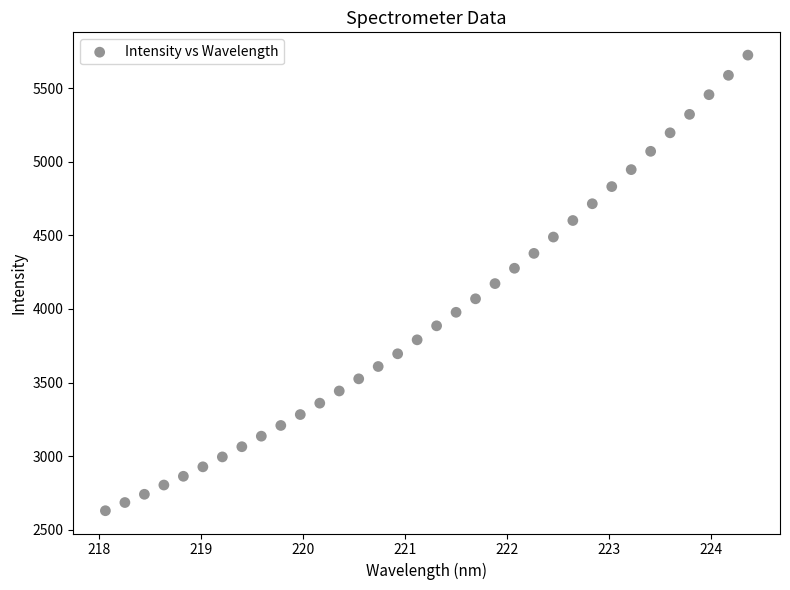

What is the range of X values (max minus min)?

6.3